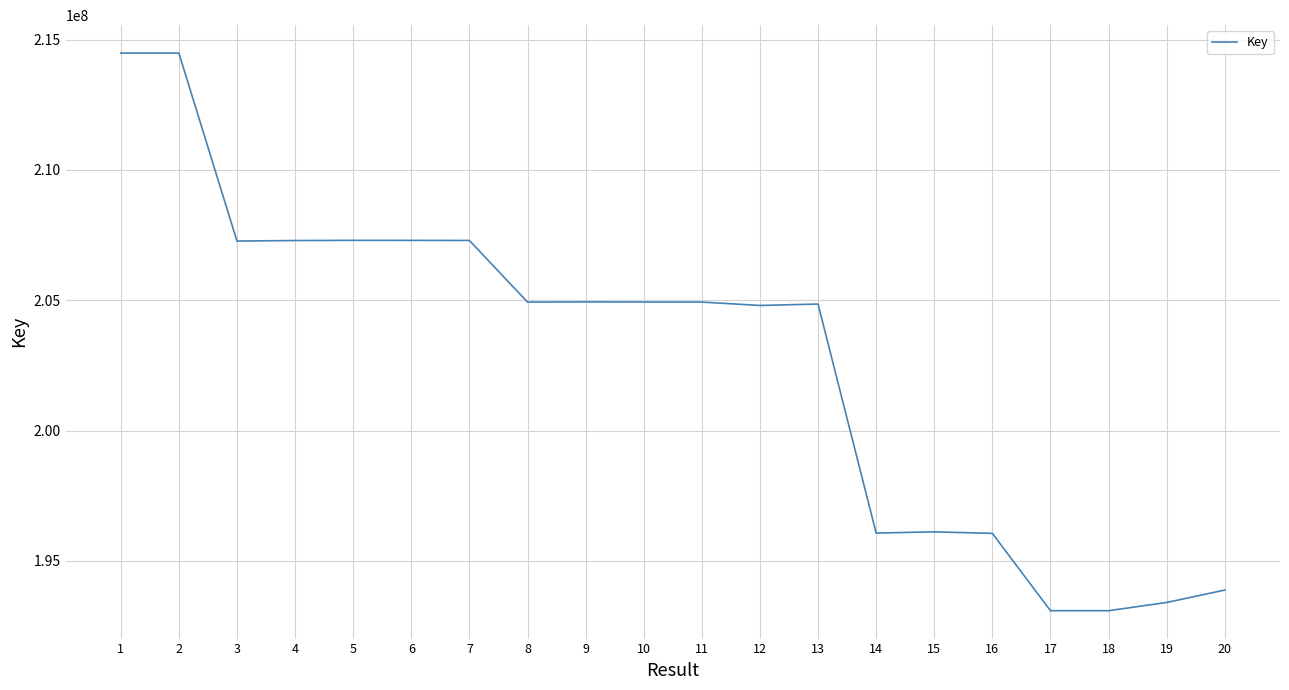

What is the sum of all values?

4056460588